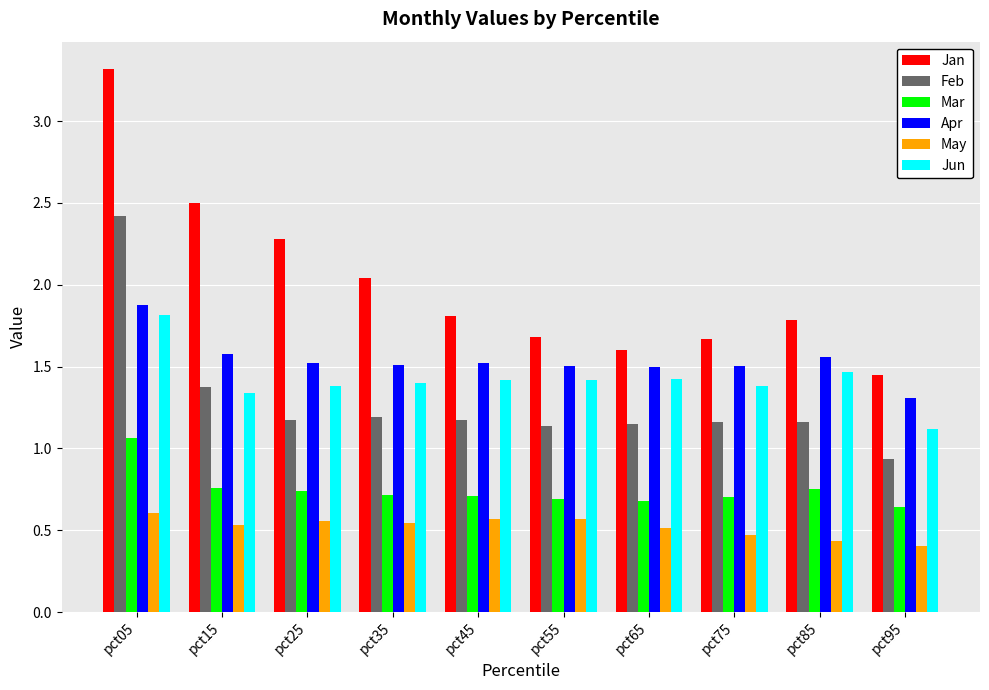

How many bars are there in total?

60